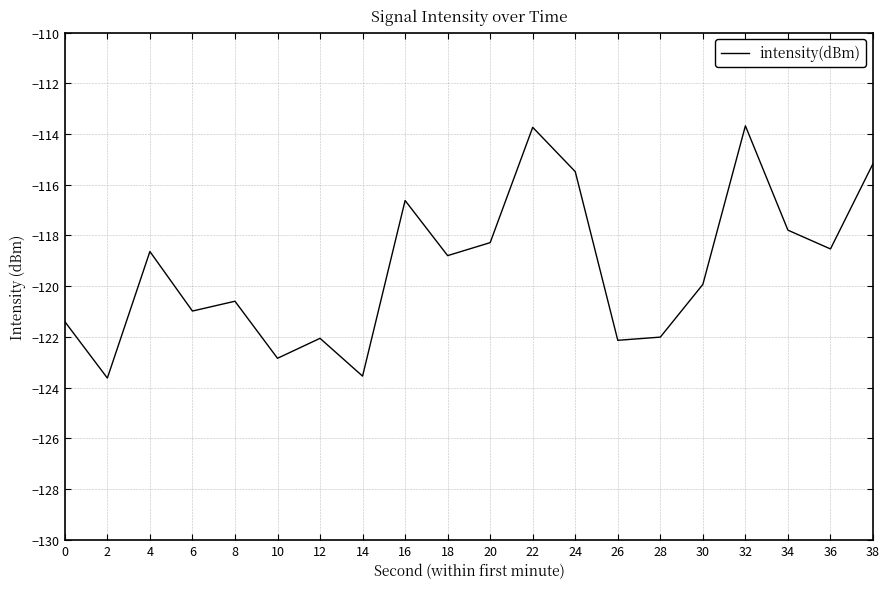

What is the change in value from 8 to 16?

+4.0